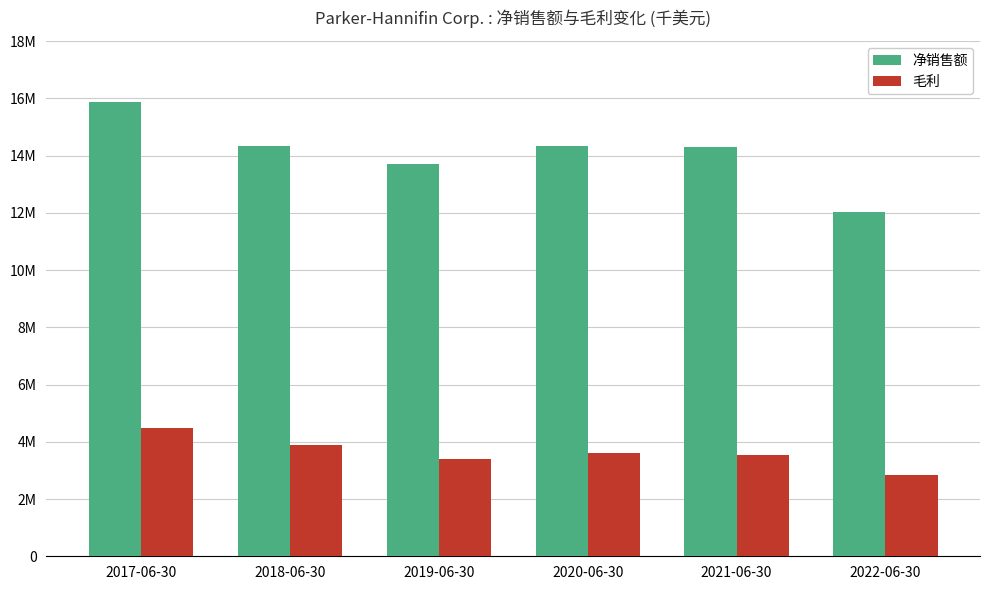

Rank the series by their average value, from lowest to highest.

毛利, 净销售额